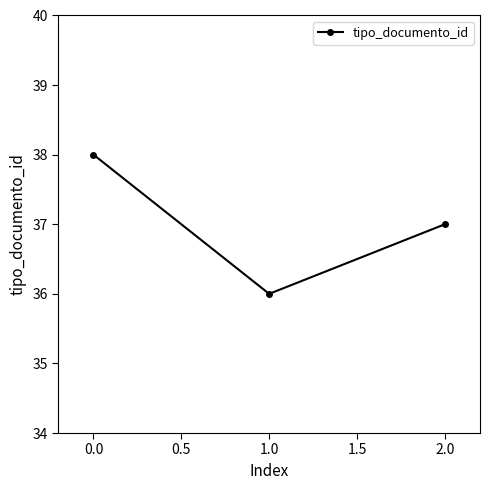

What is the ratio of the value at 0.0 to the value at 2.0?

1.0